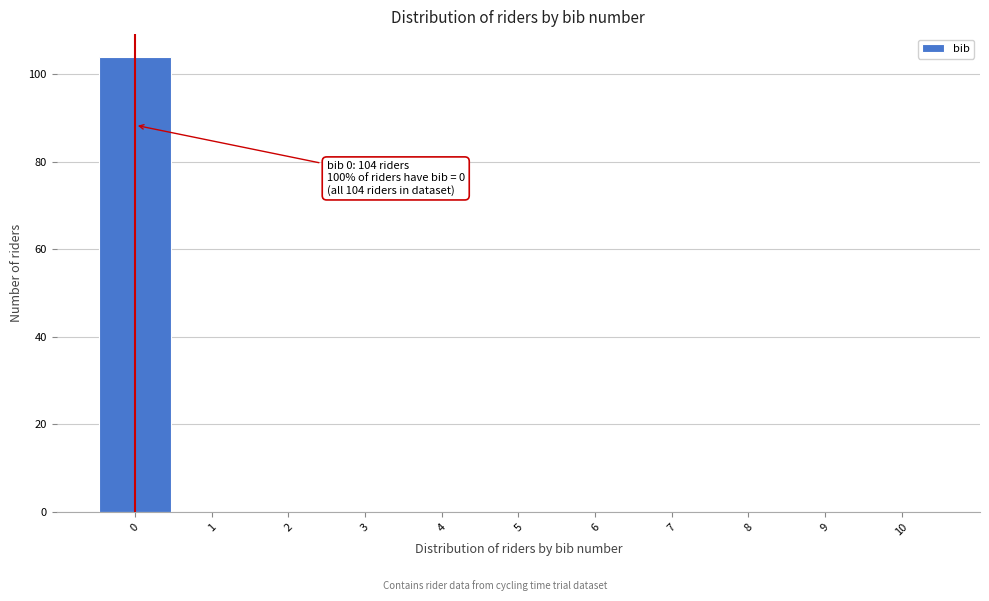

Over which range of the x-axis is the bar tallest?

-0.5 to 0.5